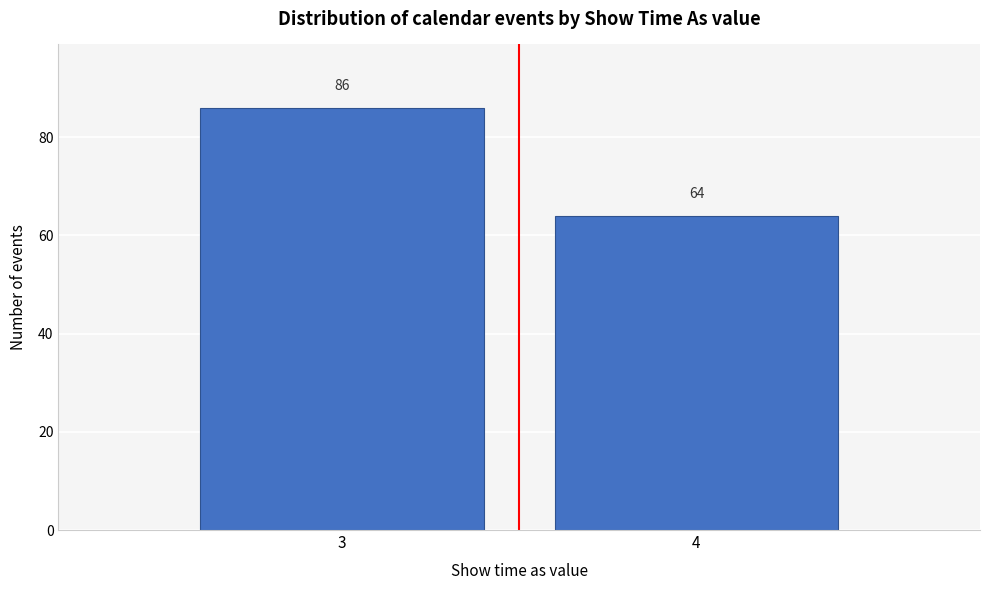

Reading left to right, transcribe all the data shown in this chart.

86	64